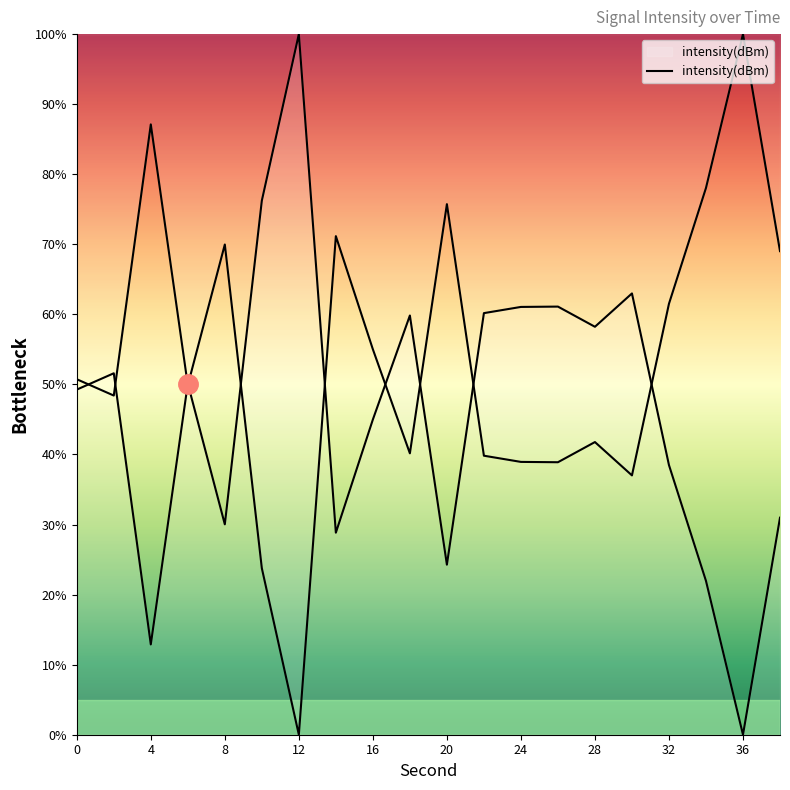

Does the chart display data point markers on the line(s)?

No